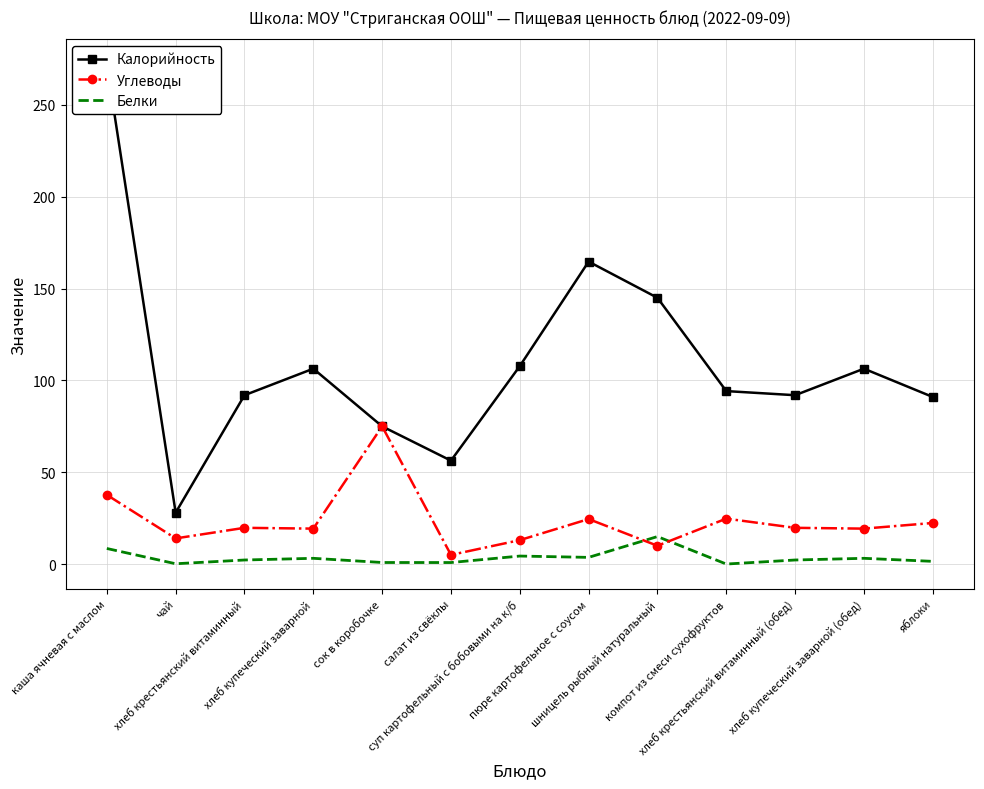

Where is the first local minimum for Углеводы?

чай